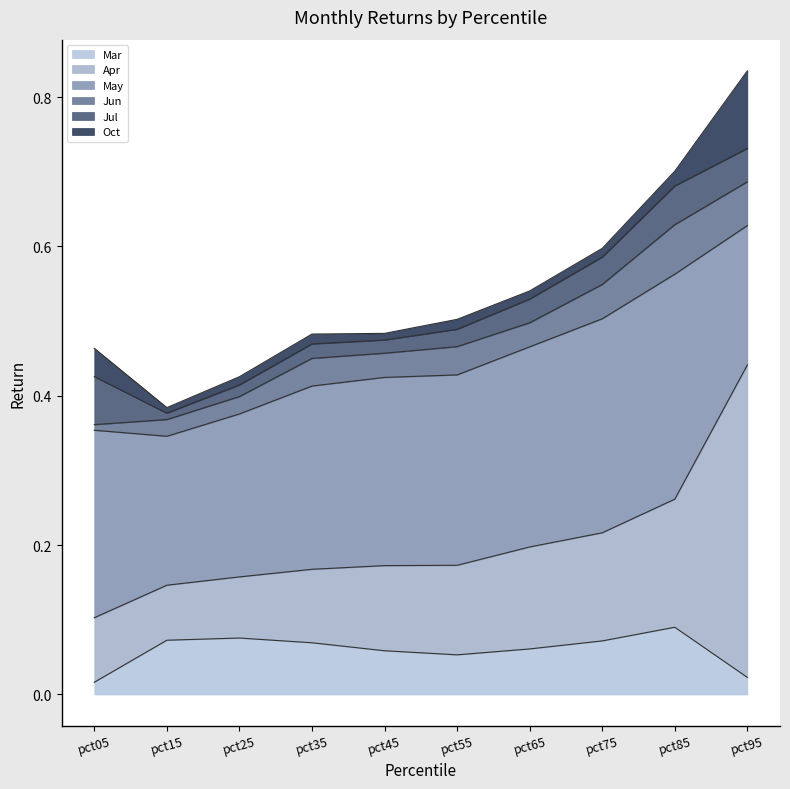

What is the value of the May point at the 3rd from the left?

0.2